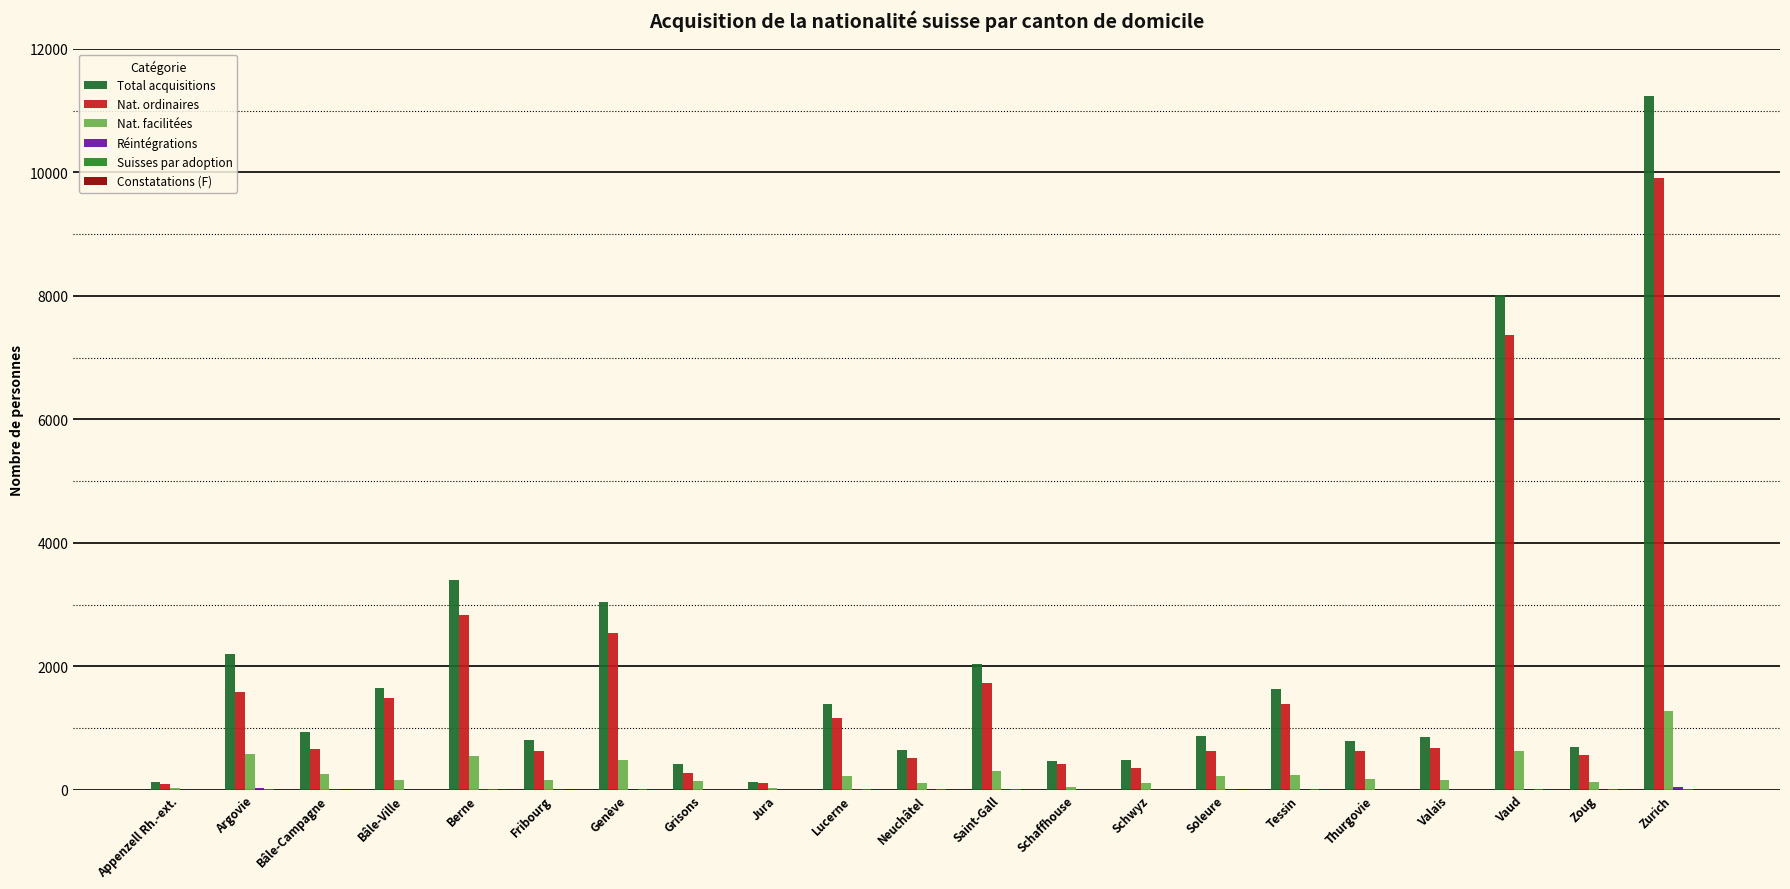

How many groups of bars are there?

21